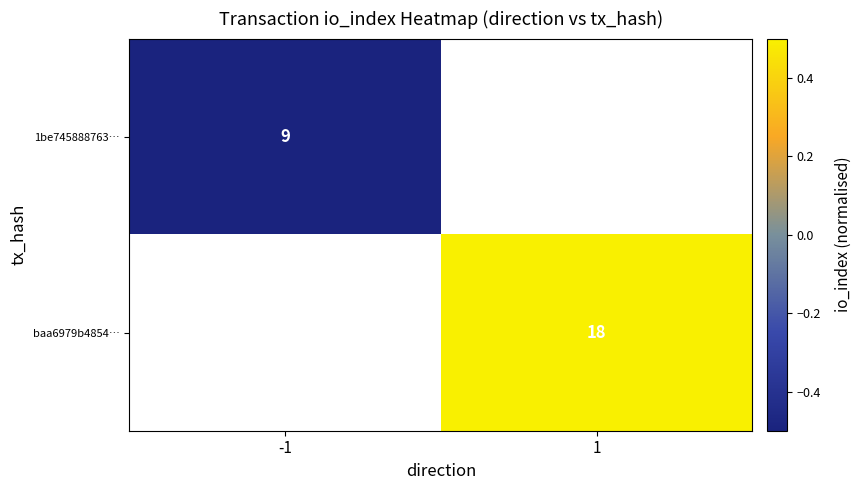

At how many categories does at least one series exceed 0?

1